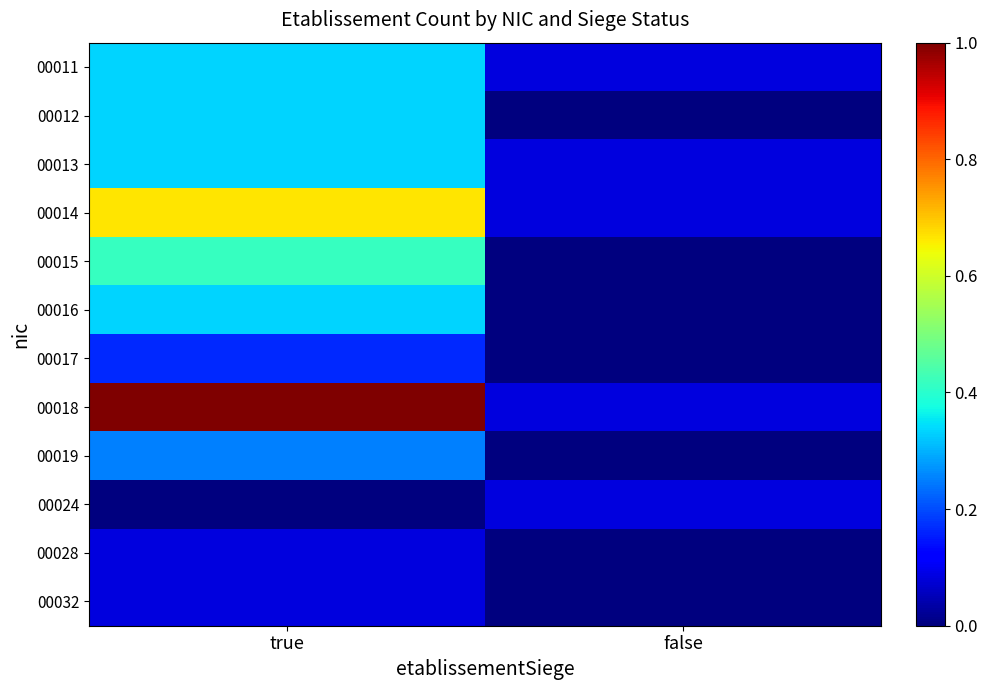

Which has a higher value, true or false?

true